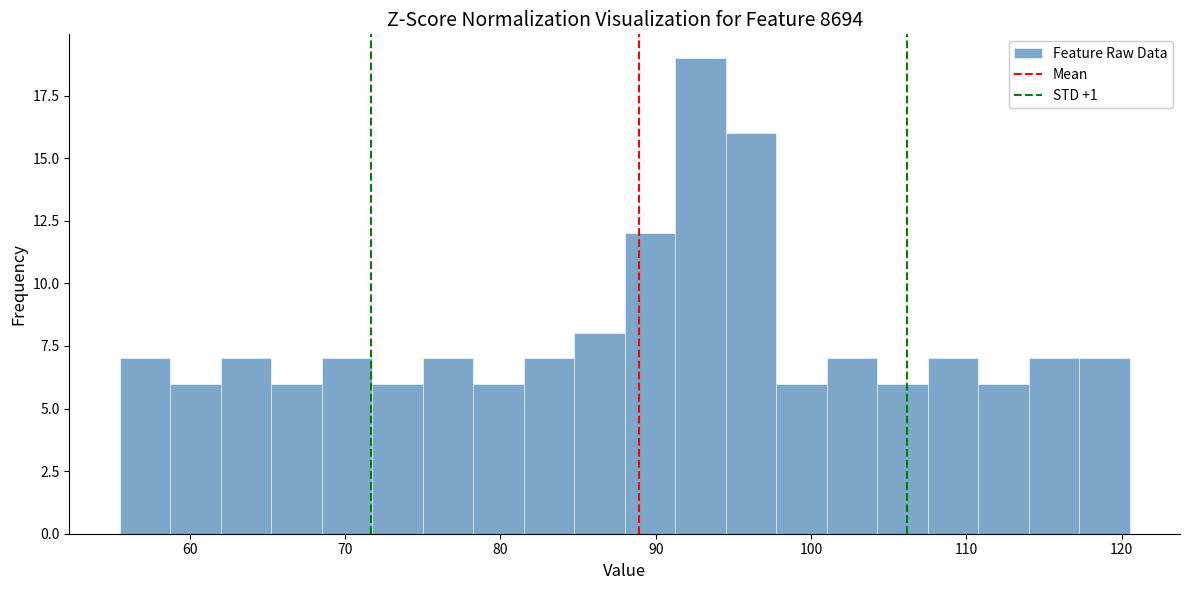

Around what value on the x-axis is the tallest bar? Give the approximate position of its centre, as read against the axis.

93